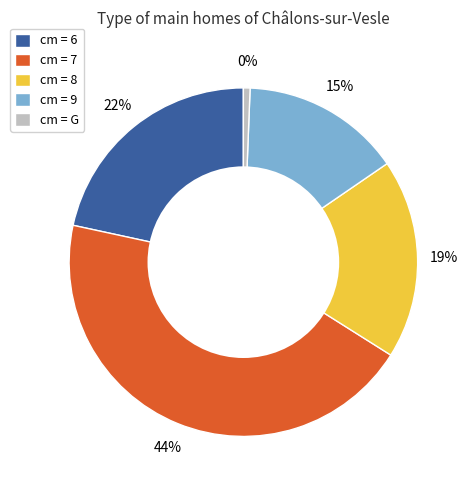

Is there any slice that represents more than half of the pie?

No